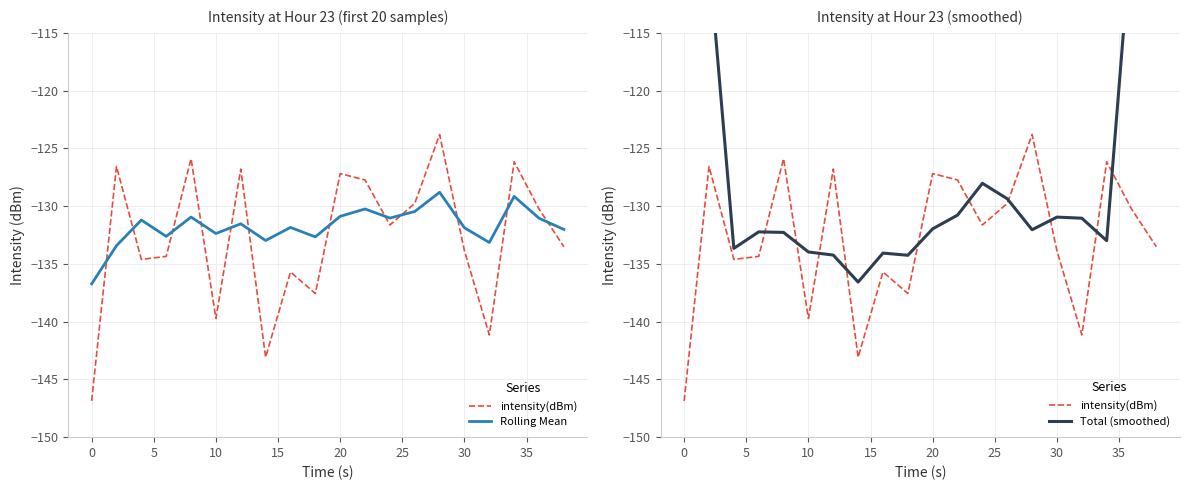

Does the chart have visible grid lines?

Yes